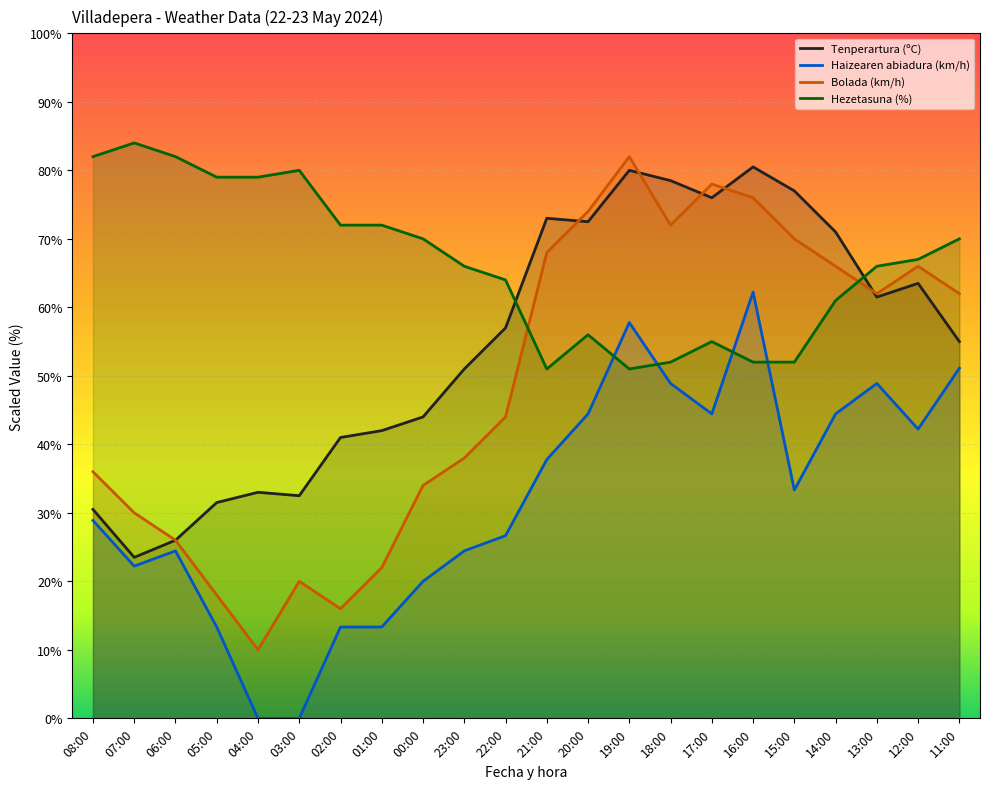

At how many categories does at least one series exceed 43?

22